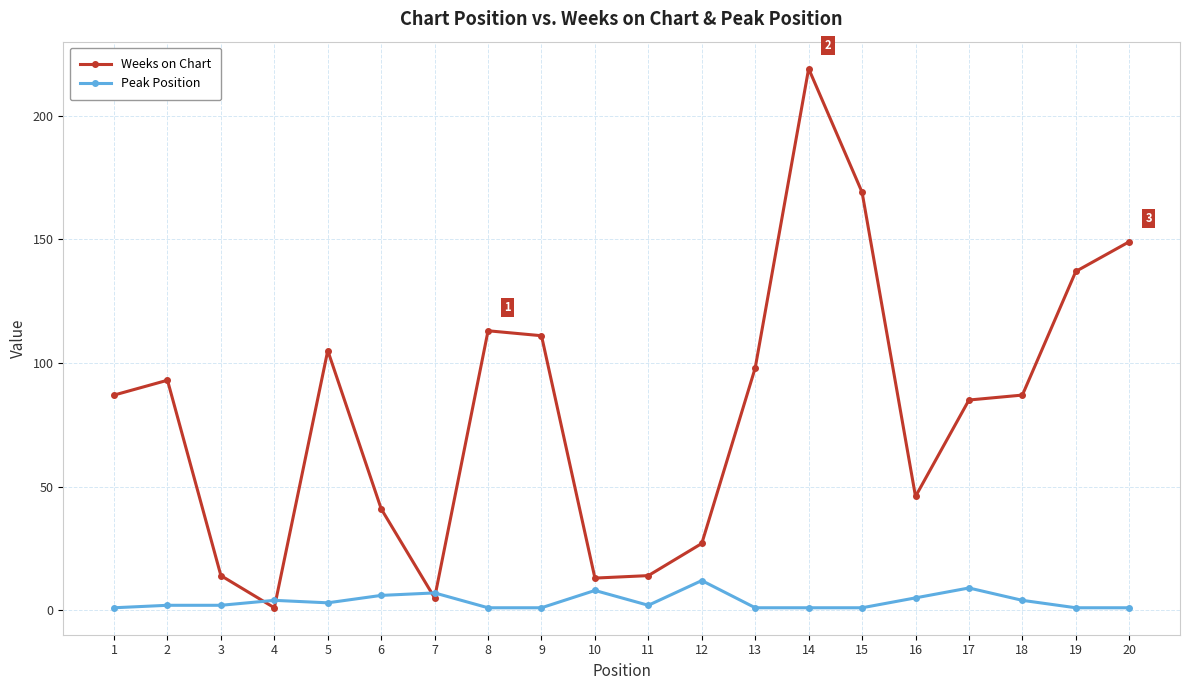

At which label is Weeks on Chart closest to 110?

9